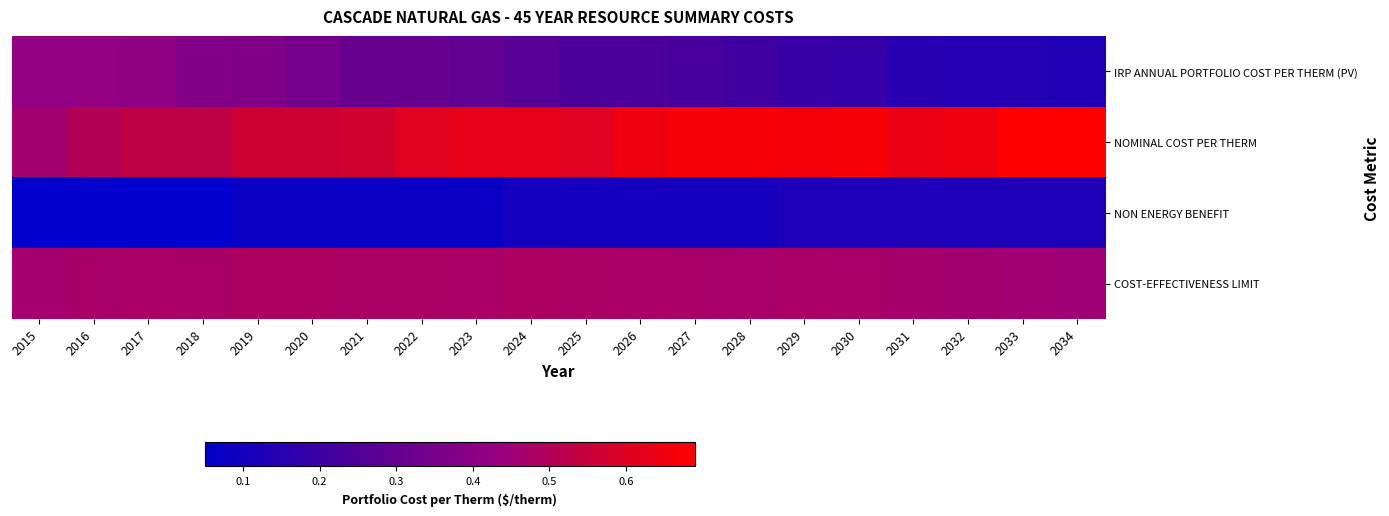

What is the maximum value shown in the chart?

0.7